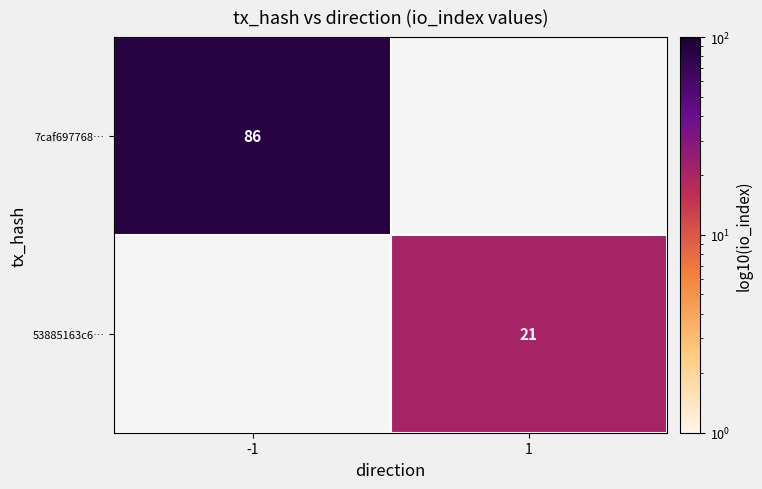

The value of 7caf697768… at -1 is 27. True or false?

False